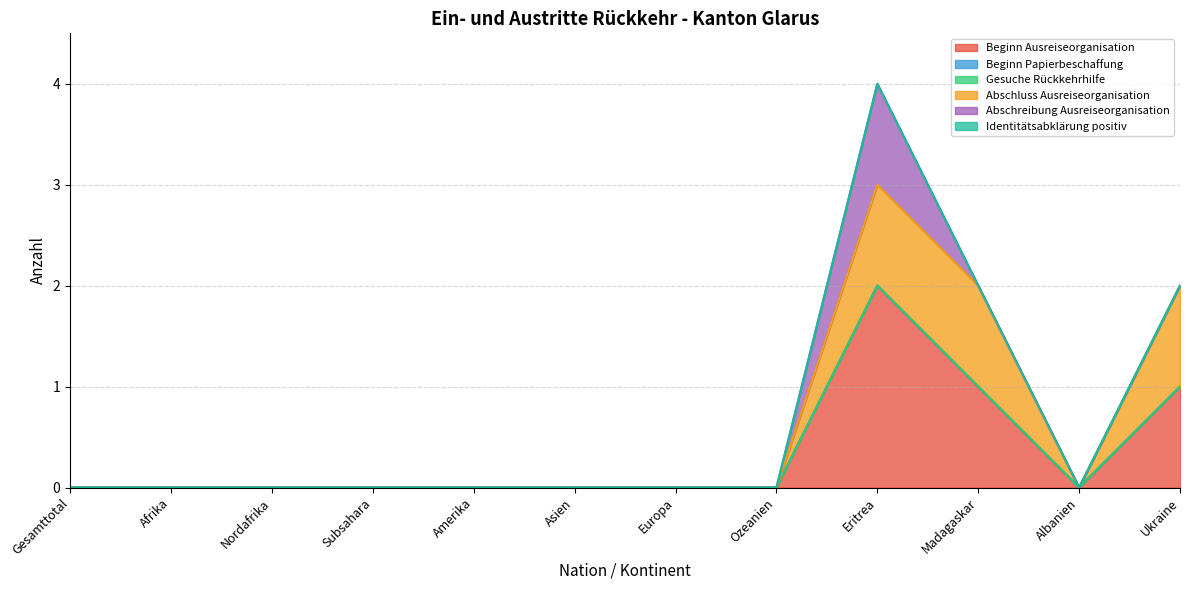

Reading left to right, list all the values displayed in this chart.

Beginn Ausreiseorganisation: 0	0	0	0	0	0	0	0	2	1	0	1
Beginn Papierbeschaffung: 0	0	0	0	0	0	0	0	0	0	0	0
Gesuche Rückkehrhilfe: 0	0	0	0	0	0	0	0	0	0	0	0
Abschluss Ausreiseorganisation: 0	0	0	0	0	0	0	0	1	1	0	1
Abschreibung Ausreiseorganisation: 0	0	0	0	0	0	0	0	1	0	0	0
Identitätsabklärung positiv: 0	0	0	0	0	0	0	0	0	0	0	0